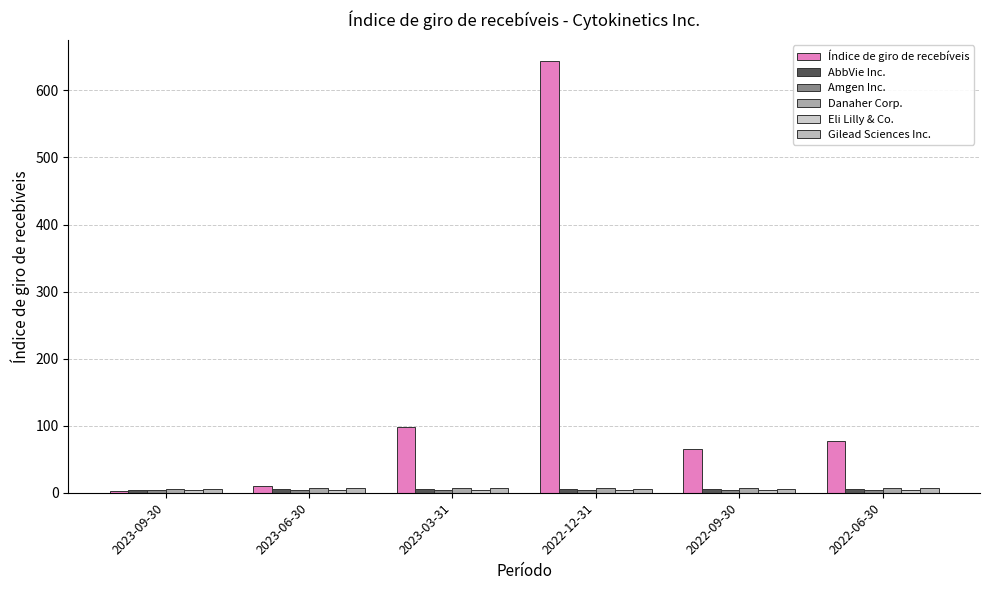

Reading right to left, transcribe all the data shown in this chart.

Índice de giro de recebíveis: 76.6	64.6	643.5	97.5	10.1	3.1
AbbVie Inc.: 5.1	5.4	5.2	5.0	4.9	4.8
Amgen Inc.: 4.6	4.6	4.5	4.3	4.3	4.2
Danaher Corp.: 6.8	7.1	6.4	6.9	6.6	6.2
Eli Lilly & Co.: 4.6	4.3	4.1	3.7	3.9	3.9
Gilead Sciences Inc.: 6.6	6.2	5.7	6.4	6.4	5.7